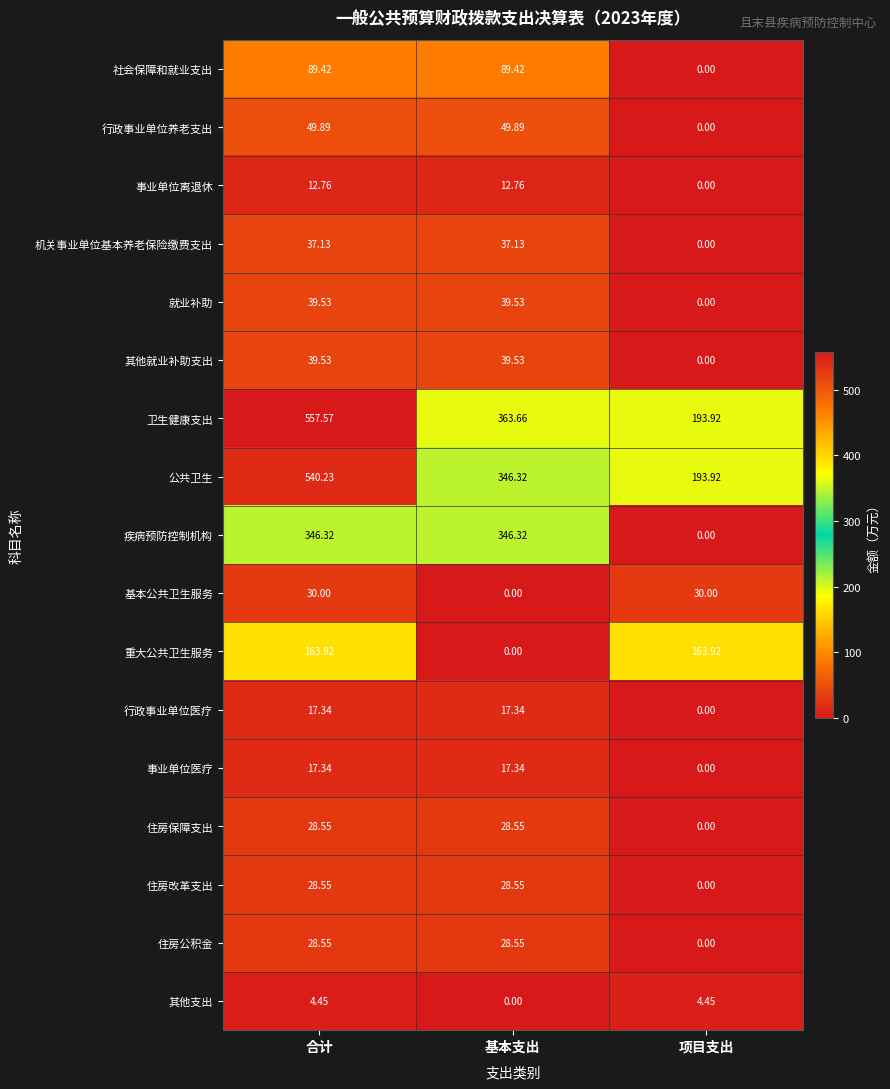

Which series has the widest spread of values?

卫生健康支出